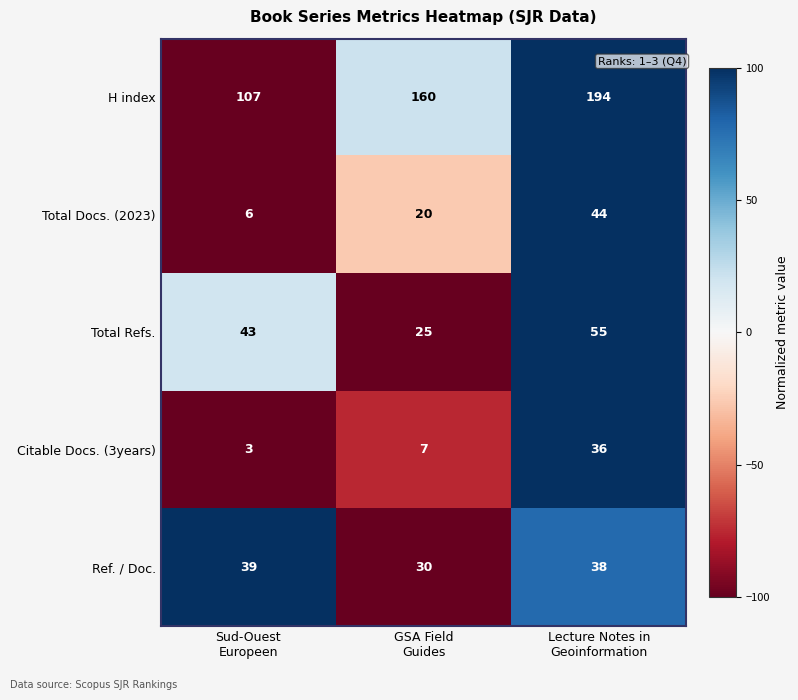

How many distinct data groups are displayed?

5